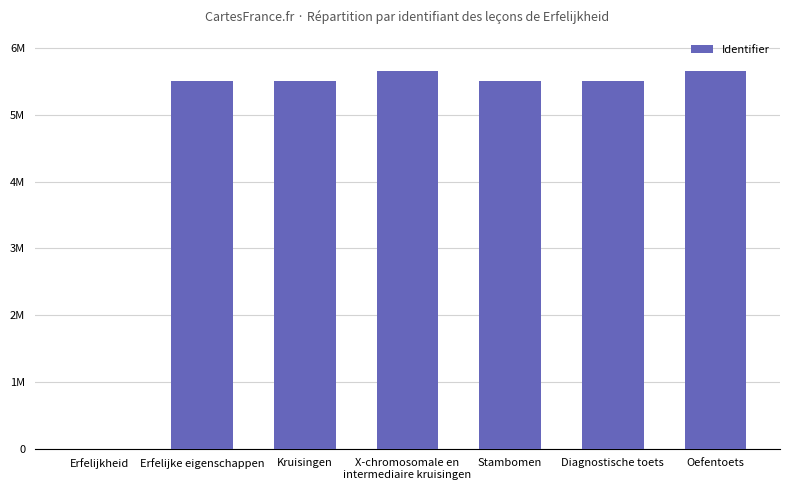

What is the label of the 1st bar from the left?

Erfelijkheid